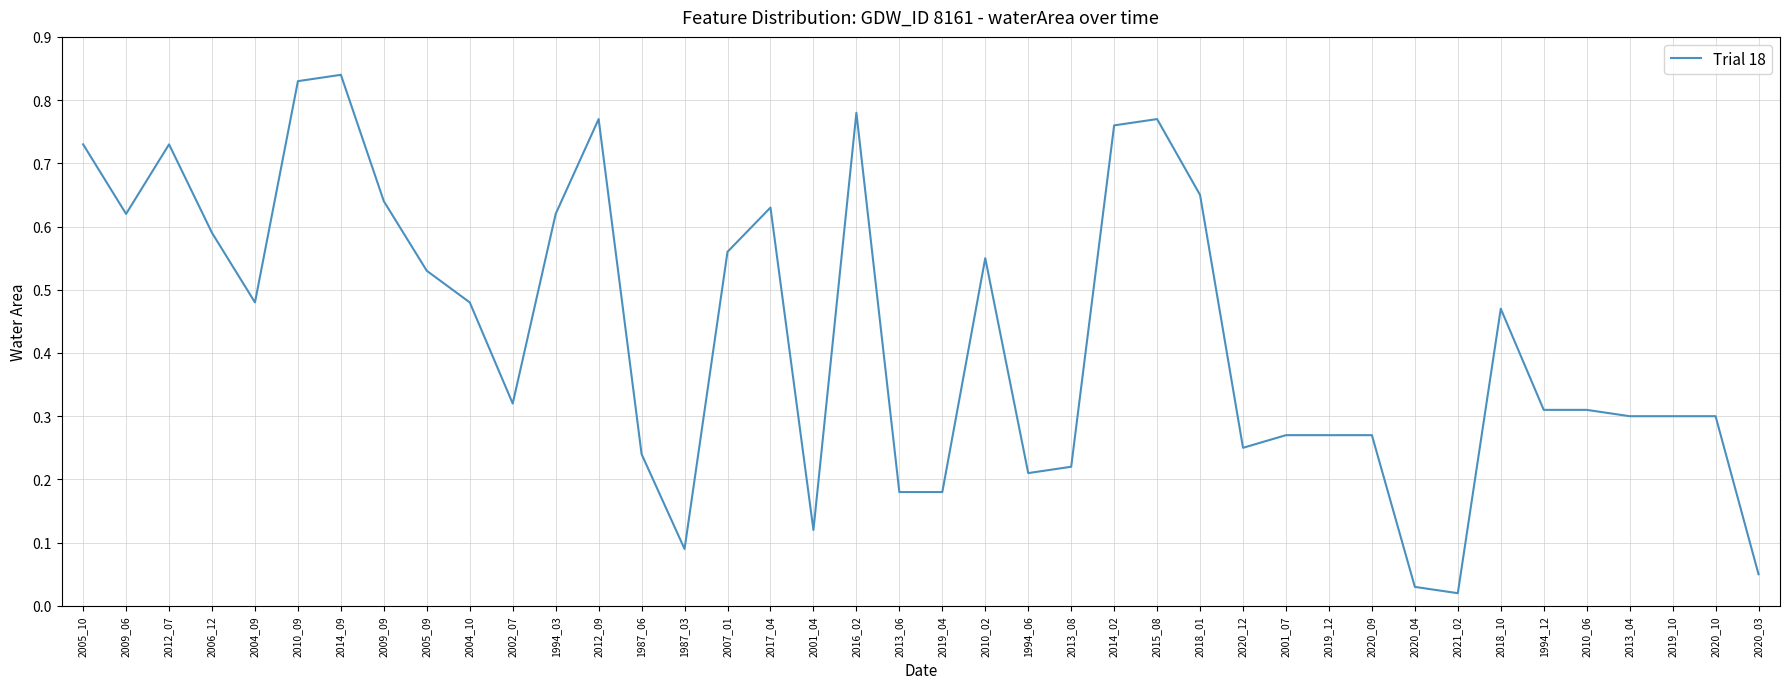

Is it true that the value at 1994_12 is 0.5?

False